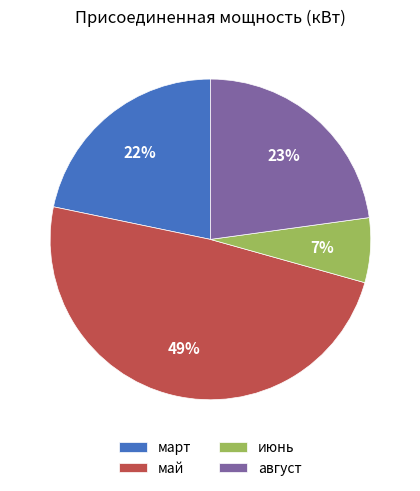

What is the smallest slice in the pie chart?

июнь